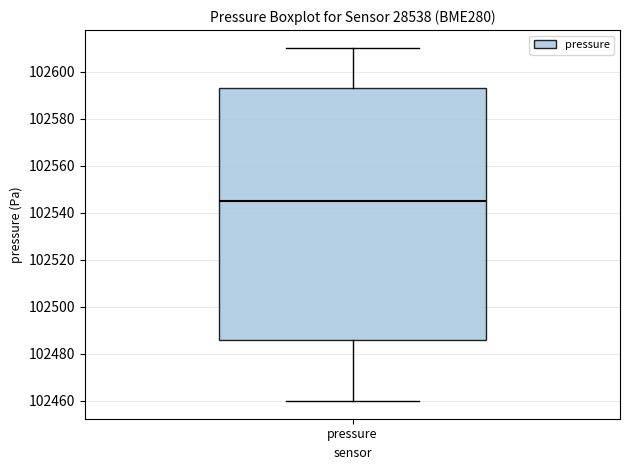

Read this box plot against the y-axis: the position of the median line, the range covered by the box, and the ends of both whiskers. The values are not printed on the chart, so give them approximately, as read against the axis.

median 102544, box 102486 to 102592, whiskers 102460 to 102610